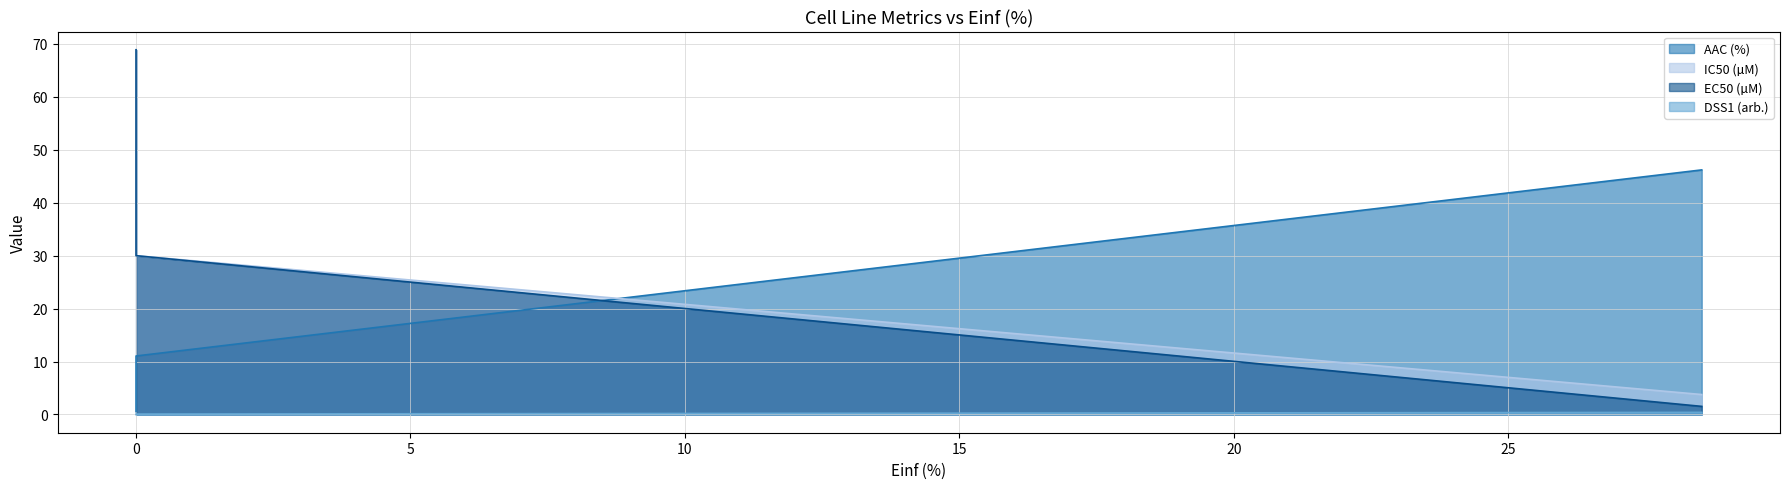

Reading left to right, transcribe all the data shown in this chart.

AAC (%): 28.528=46.2	0.0=0.6	0.0=11.1
IC50 (µM): 28.528=3.8	0.0=68.9	0.0=30.0
EC50 (µM): 28.528=1.5	0.0=68.9	0.0=30.0
DSS1 (arb.): 28.528=0.4	0.0=0.0	0.0=0.1